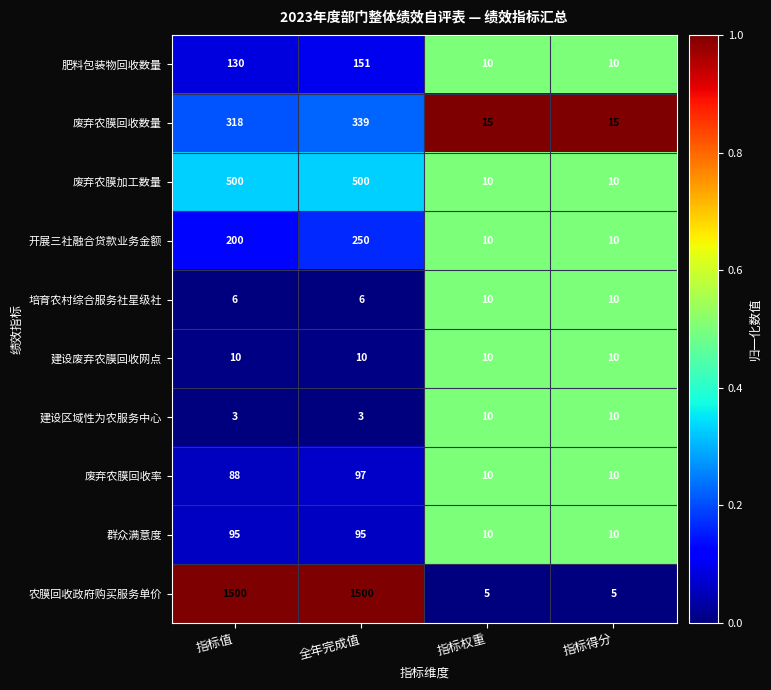

What is the difference between the maximum and minimum values in the 开展三社融合贷款业务金额 series?

240